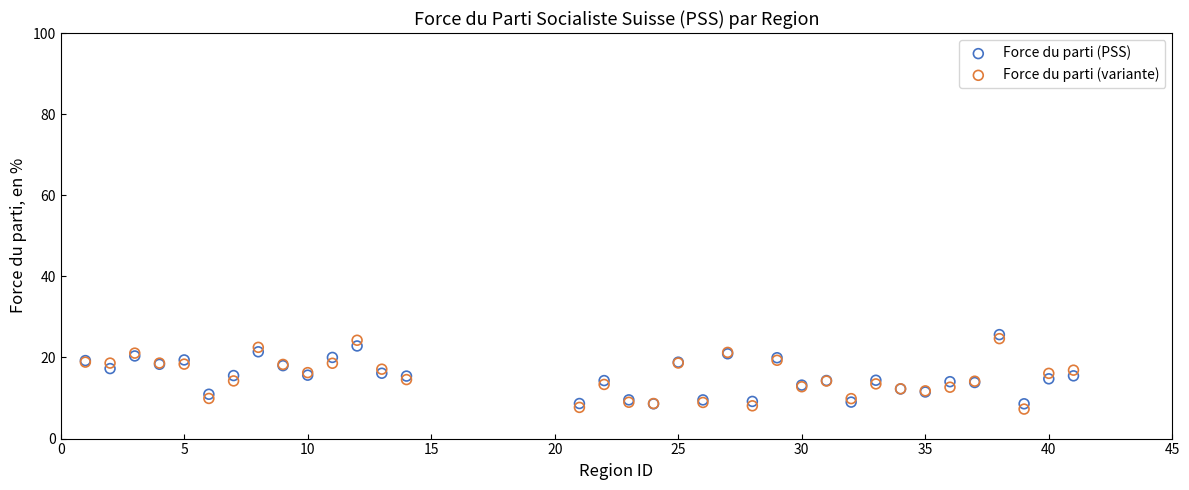

What are all the series names shown in the legend?

Force du parti (PSS), Force du parti (variante)